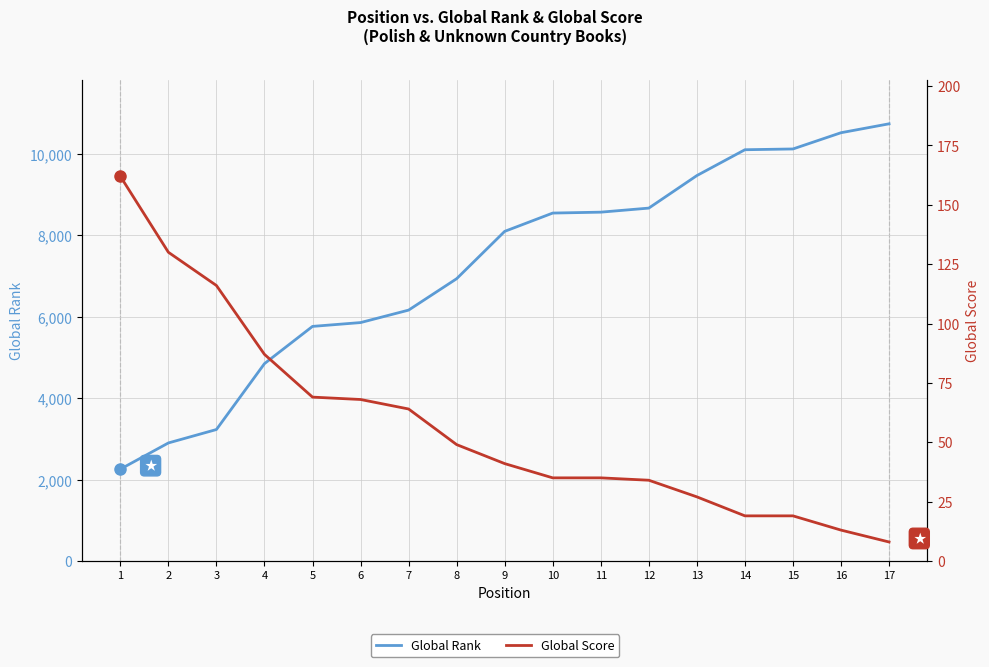

Where does the Global Rank series first go above 8099?

10